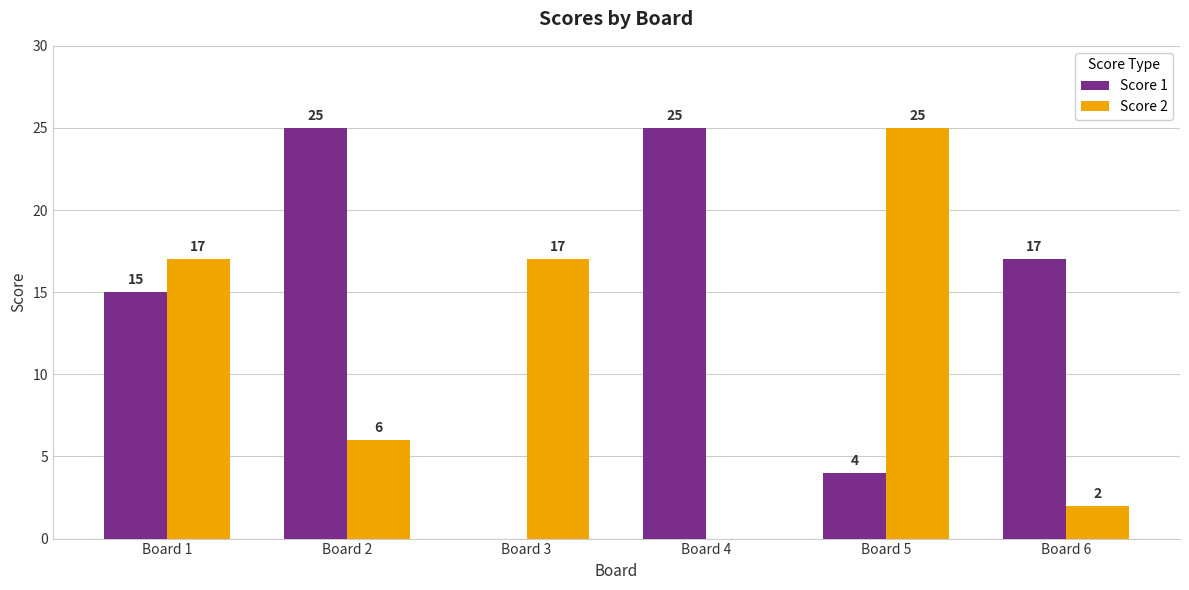

What are all the series names shown in the legend?

Score 1, Score 2